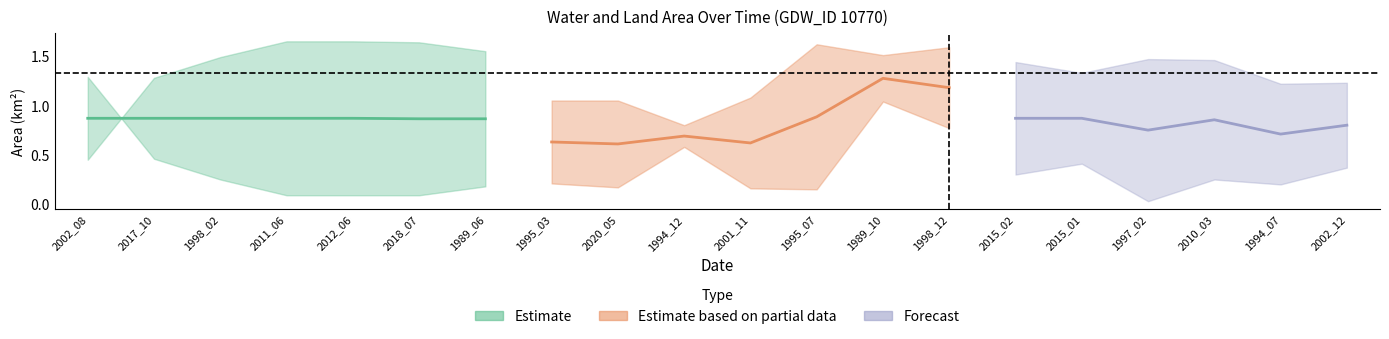

Does the chart have visible grid lines?

No